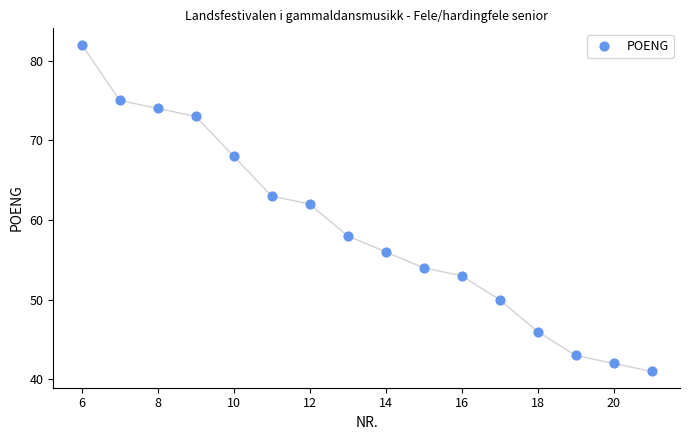

What Y value in the scatter plot is closest to 61?

62